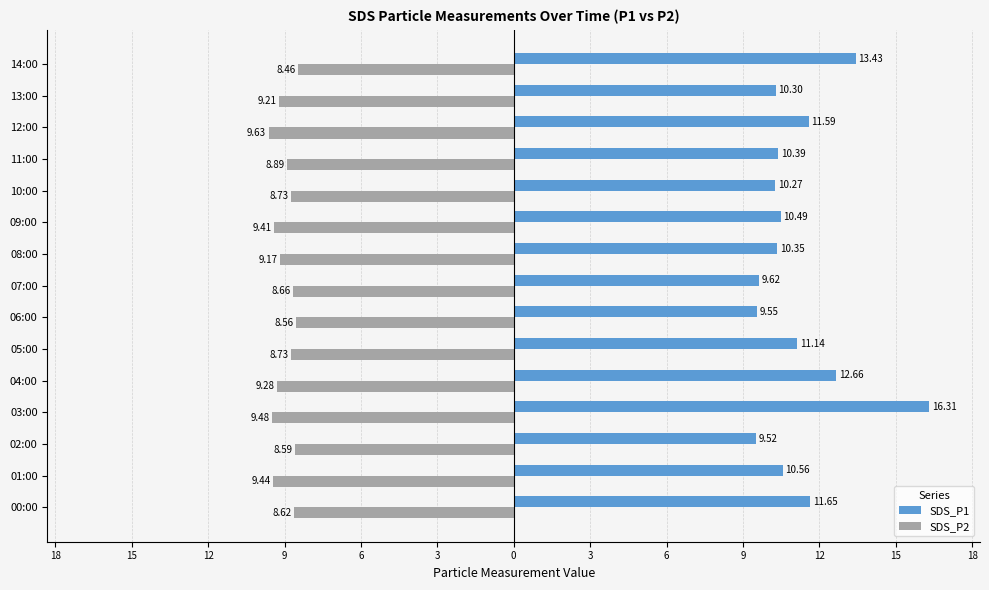

What are all the series names shown in the legend?

SDS_P1, SDS_P2